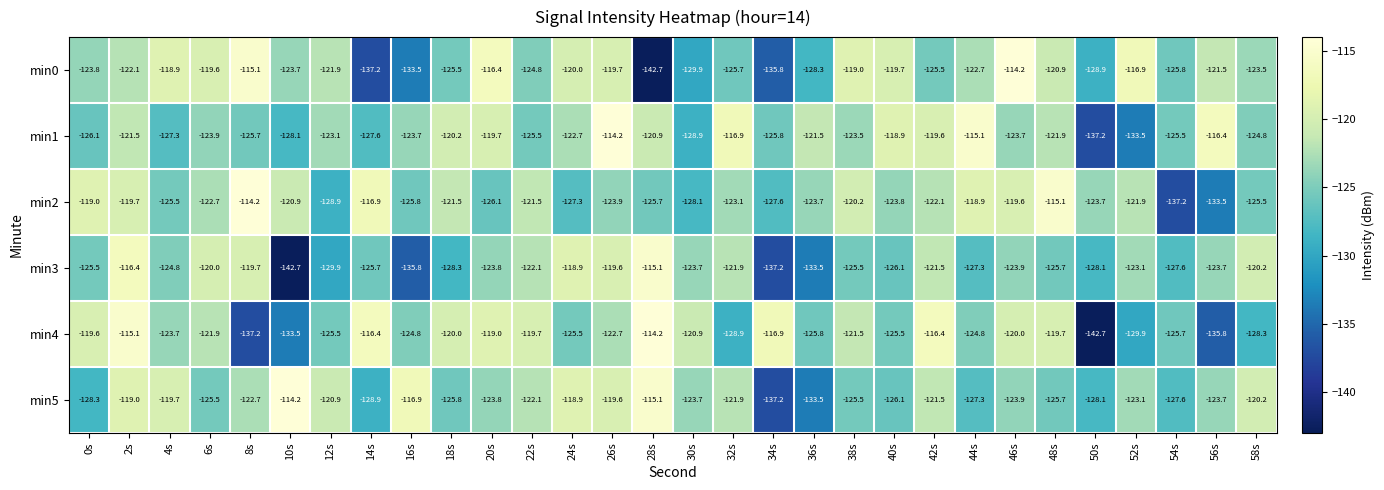

What is the greatest value displayed?

-114.2